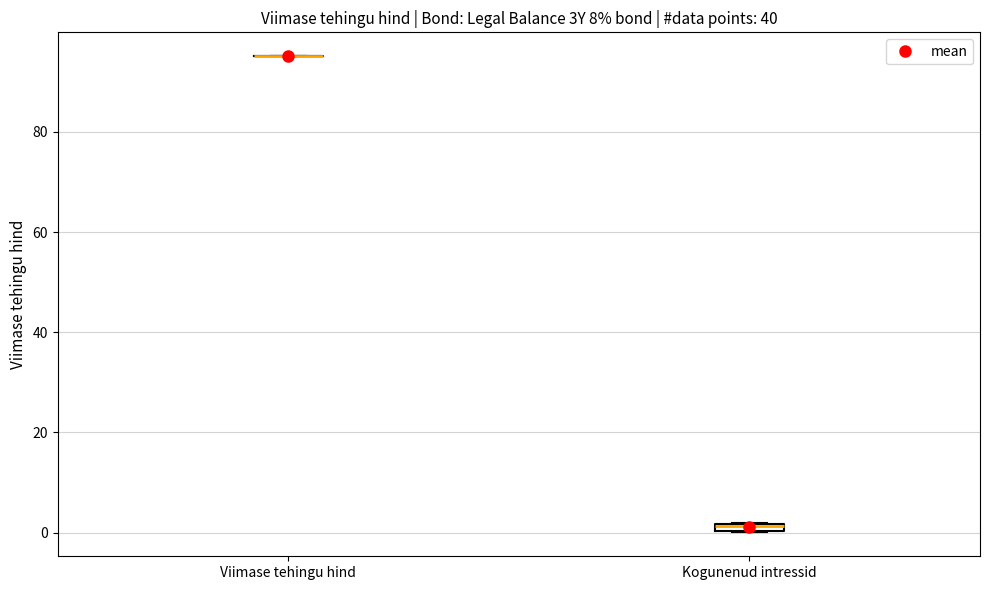

Where is the lower edge of the box for Kogunenud intressid on the y-axis? The values are not printed on the chart, so give them approximately, as read against the axis.

0